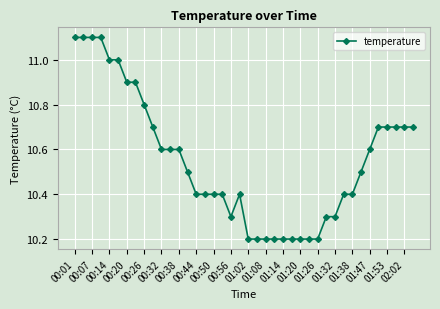

What is the average value?

10.6